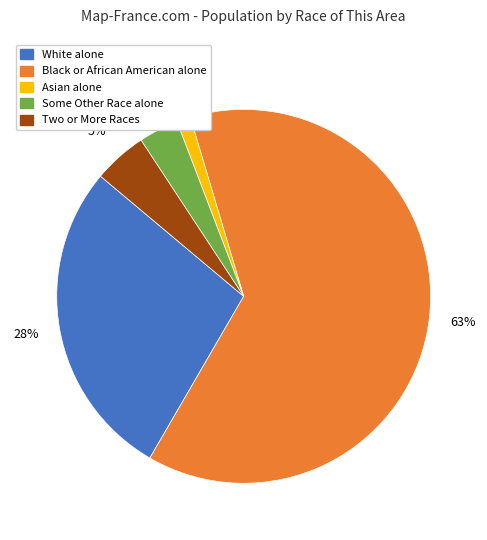

How many slices are in this pie chart?

5